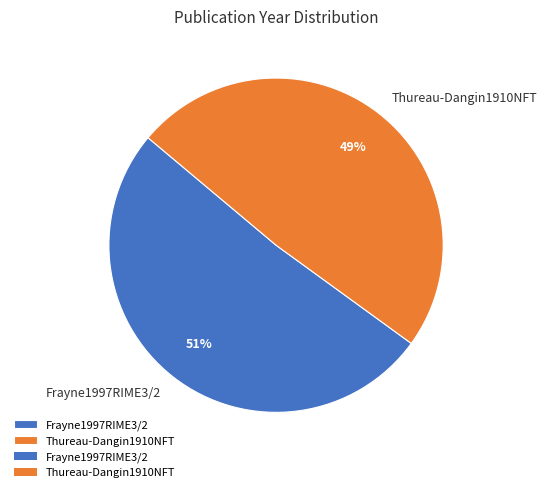

Which slice represents more than half of the pie?

Frayne1997RIME3/2